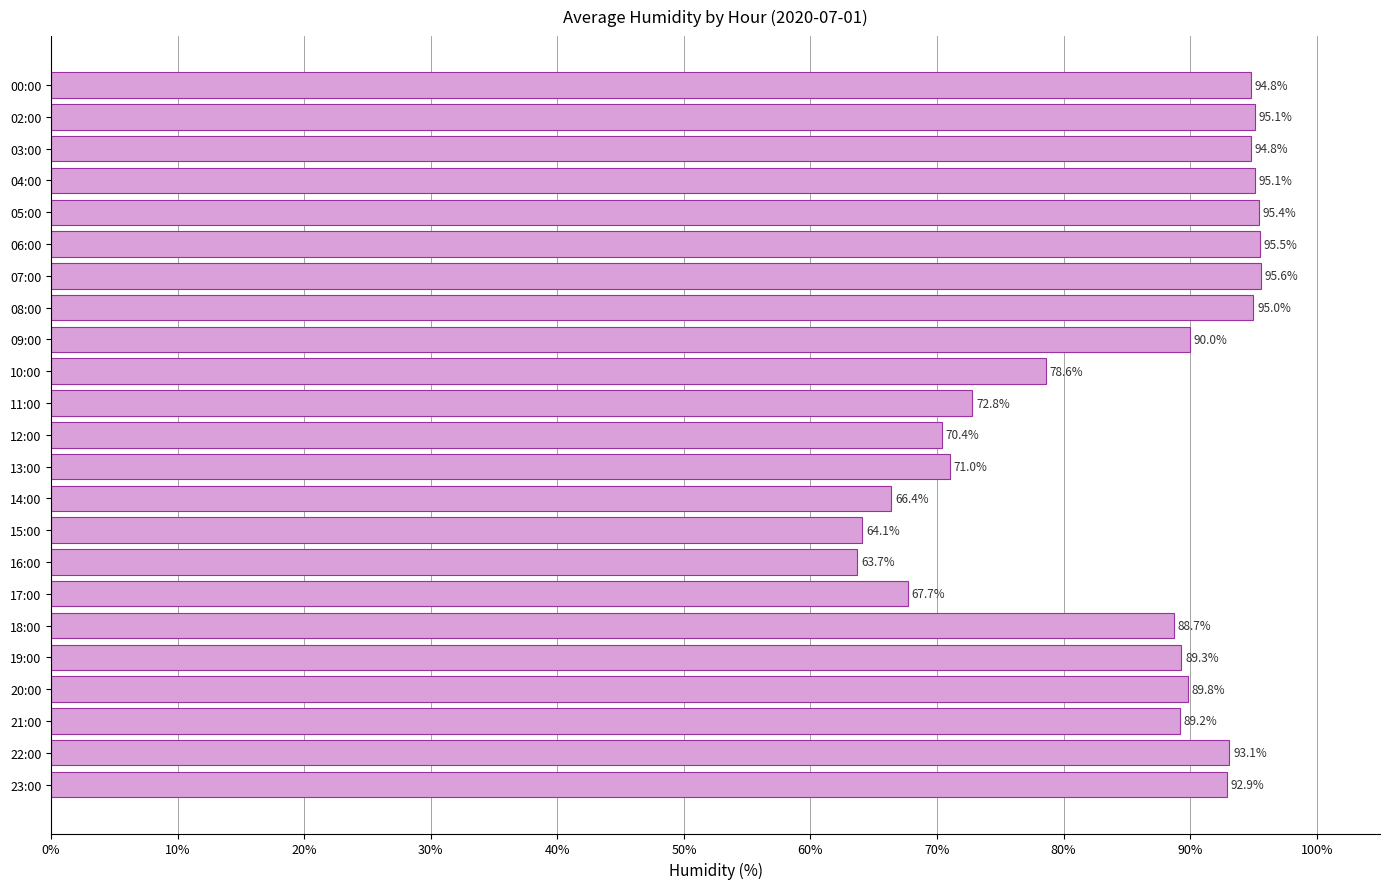

At which category does the chart reach its minimum across all series?

16:00